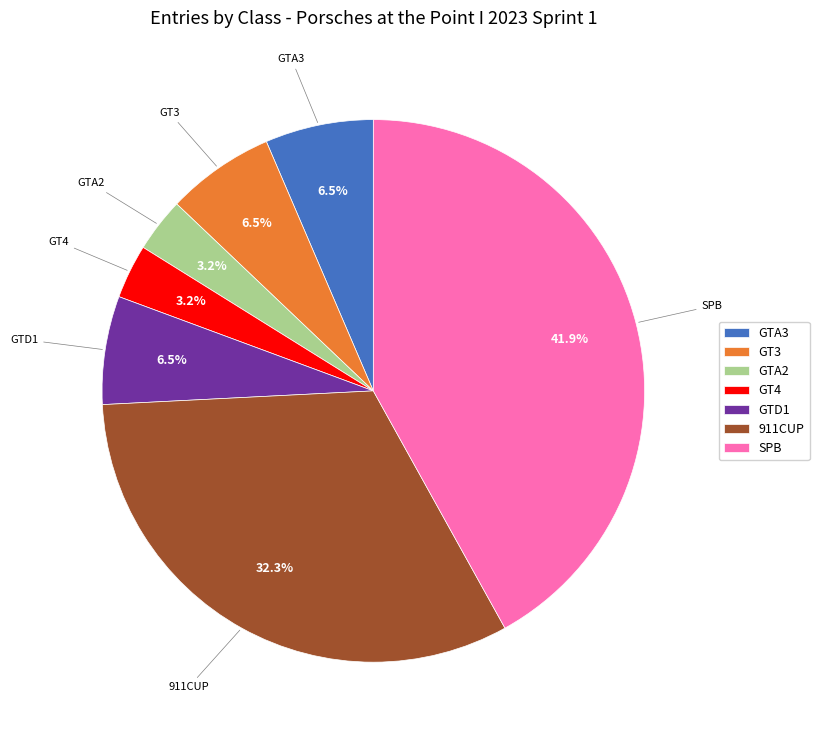

Count the number of slices in the pie.

7